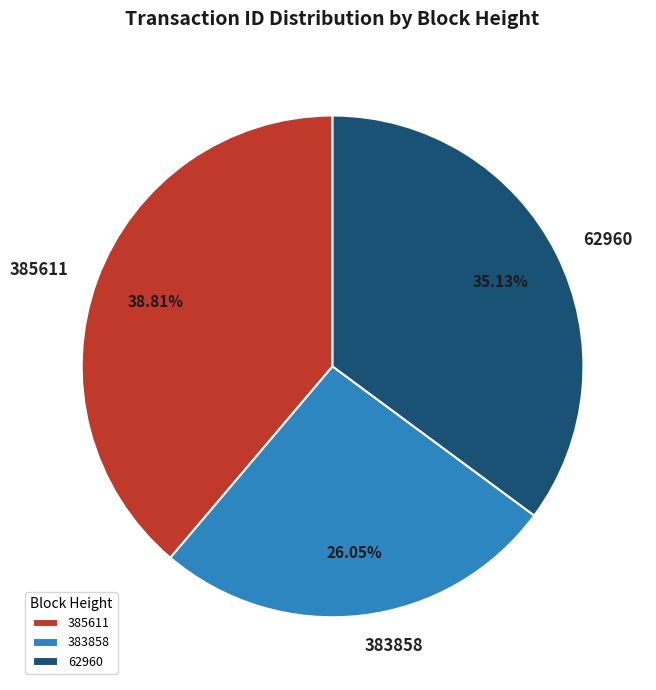

Is there a majority slice in this chart?

No